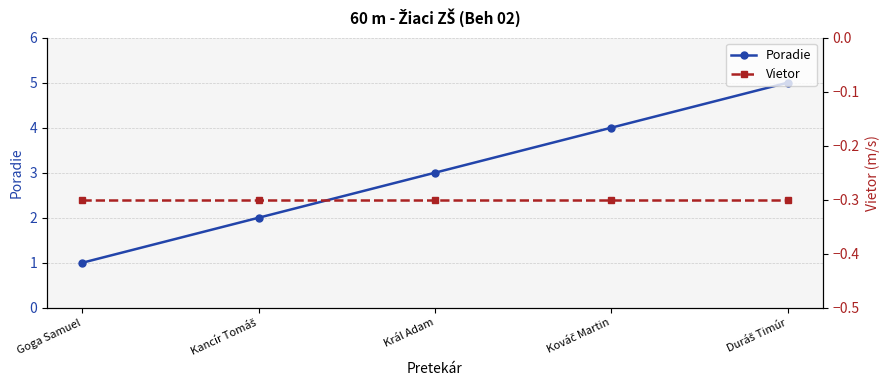

At which category does the chart reach its peak across all series?

Duráš Timúr